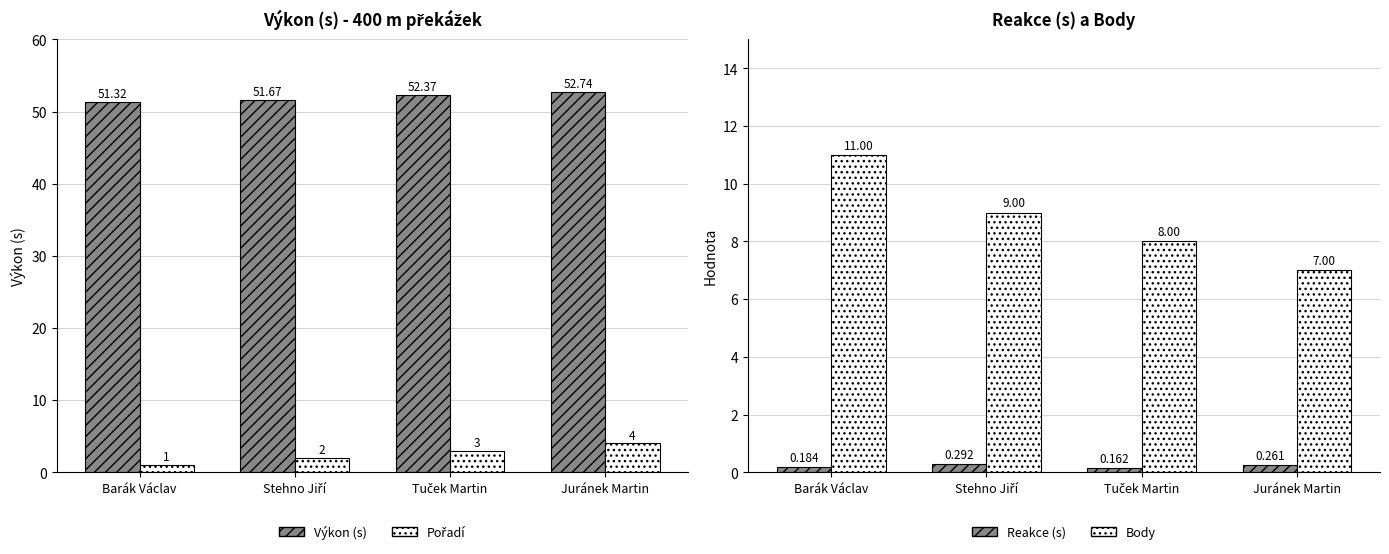

Rank the series at Stehno Jiří from highest to lowest value.

Výkon (s), Body, Pořadí, Reakce (s)